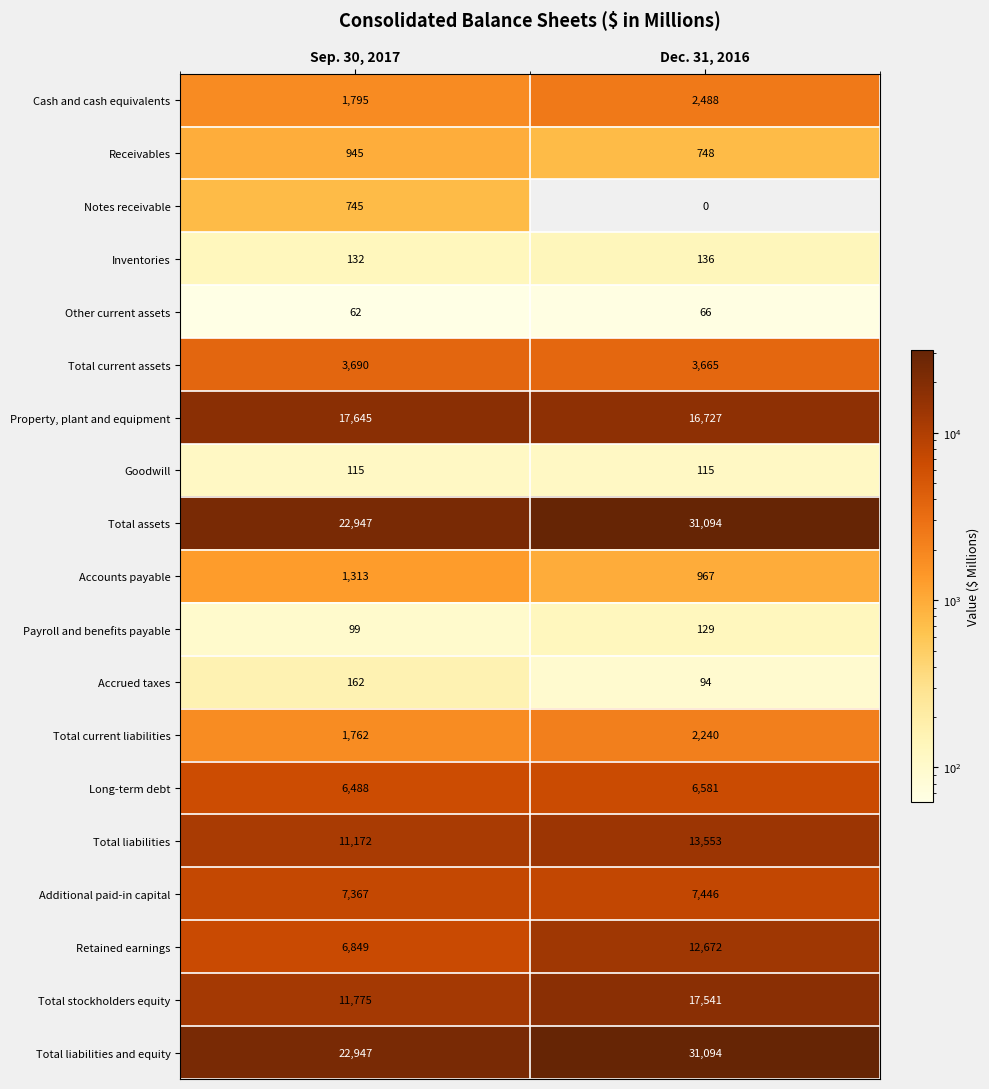

Rank the categories by Total current assets value from lowest to highest.

Dec. 31, 2016, Sep. 30, 2017